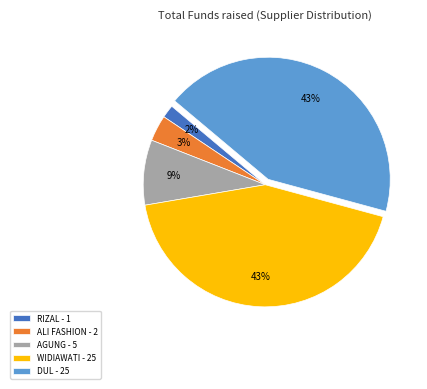

The AGUNG - 5 slice represents 19% of the pie. True or false?

False